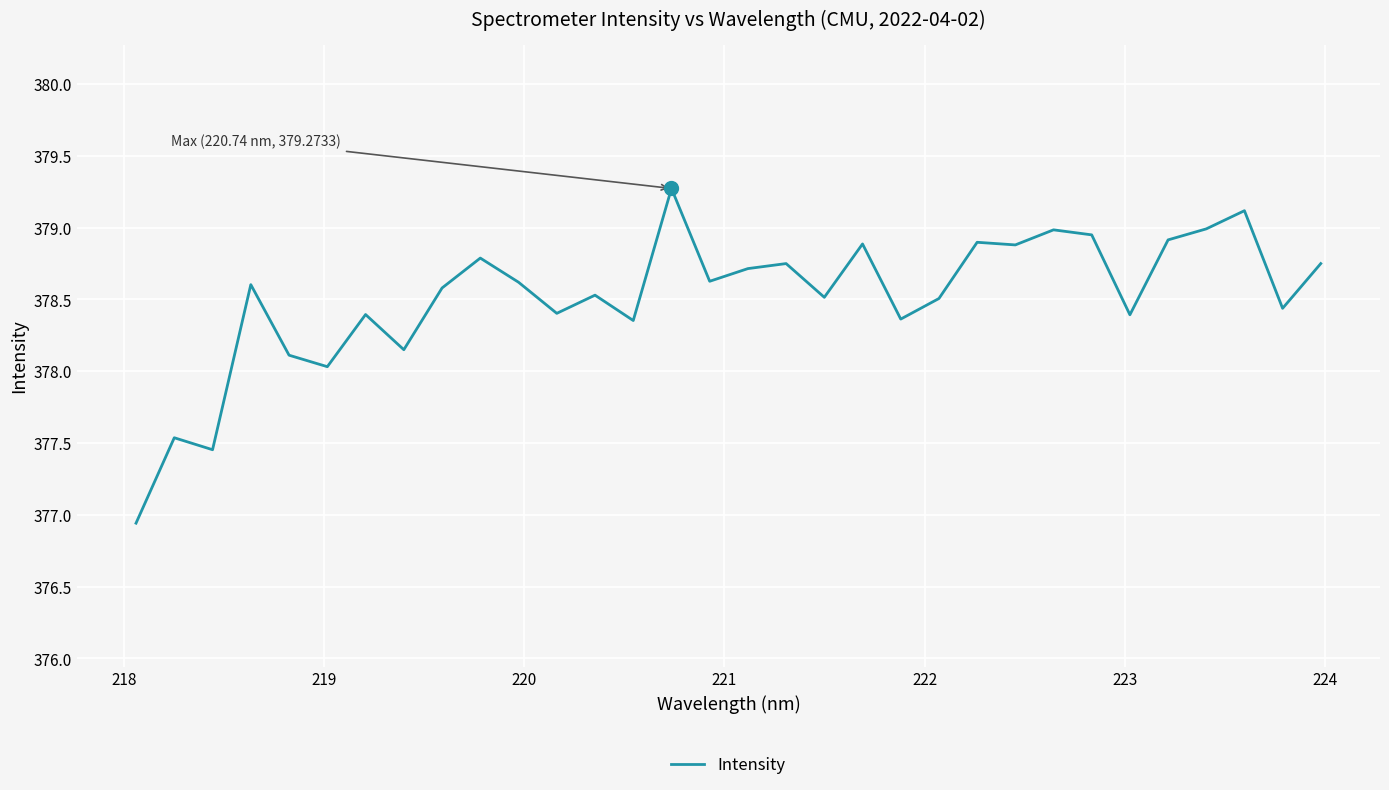

What is the difference between the maximum and minimum values?

2.3